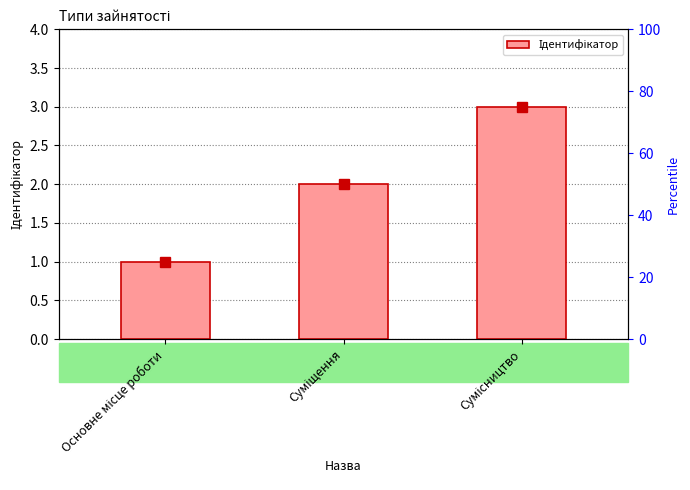

Reading right to left, what are all the values shown in this chart?

Сумісництво=3	Суміщення=2	Основне місце роботи=1